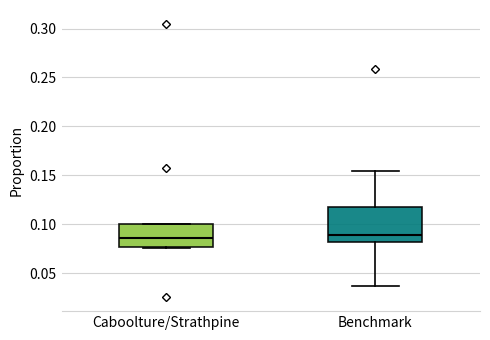

Reading left to right, transcribe this box plot: for each box, give where its median line is, the range the box spans, and where its two whiskers end, as read against the y-axis. The values are not printed on the chart, so give them approximately, as read against the axis.

Caboolture/Strathpine: median 0.085, box 0.075 to 0.100, whiskers 0.075 to 0.100
Benchmark: median 0.090, box 0.080 to 0.120, whiskers 0.035 to 0.155